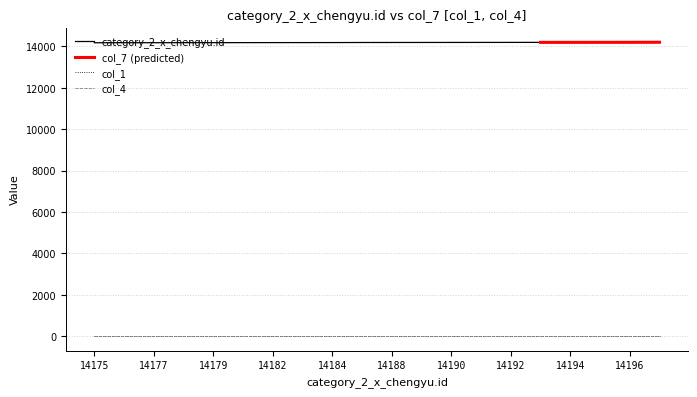

What is the value of the col_4 point at the 5th from the left?

1